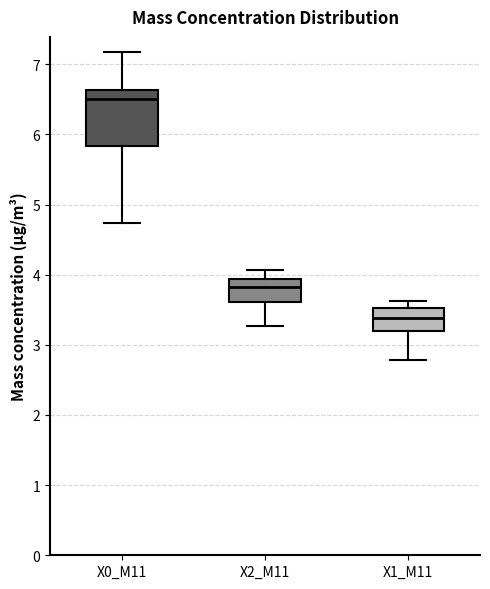

Reading left to right, transcribe this box plot: for each box, give where its median line is, the range the box spans, and where its two whiskers end, as read against the y-axis. The values are not printed on the chart, so give them approximately, as read against the axis.

X0_M11: median 6.5, box 5.8 to 6.6, whiskers 4.7 to 7.2
X2_M11: median 3.8, box 3.6 to 3.9, whiskers 3.3 to 4.1
X1_M11: median 3.4, box 3.2 to 3.5, whiskers 2.8 to 3.6